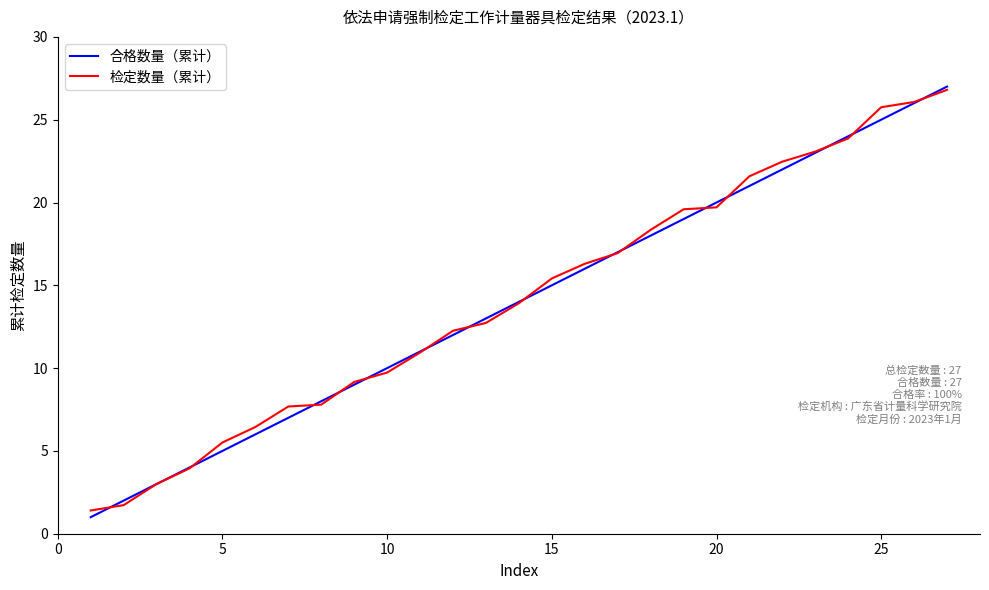

What is the highest value of the 合格数量（累计） series?

27.0